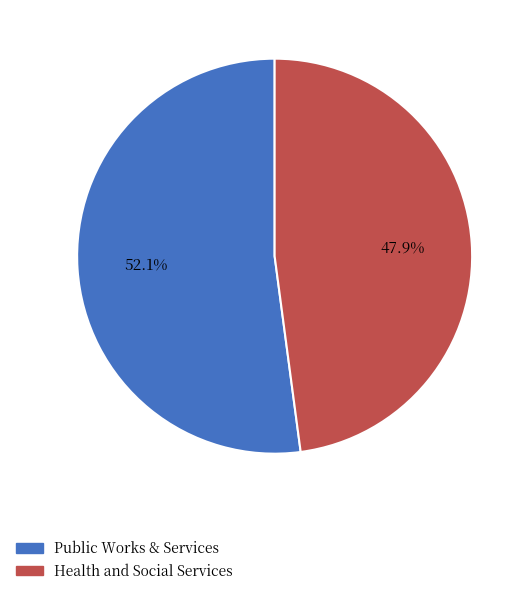

Combined, do Public Works & Services and Health and Social Services account for over 50%?

Yes